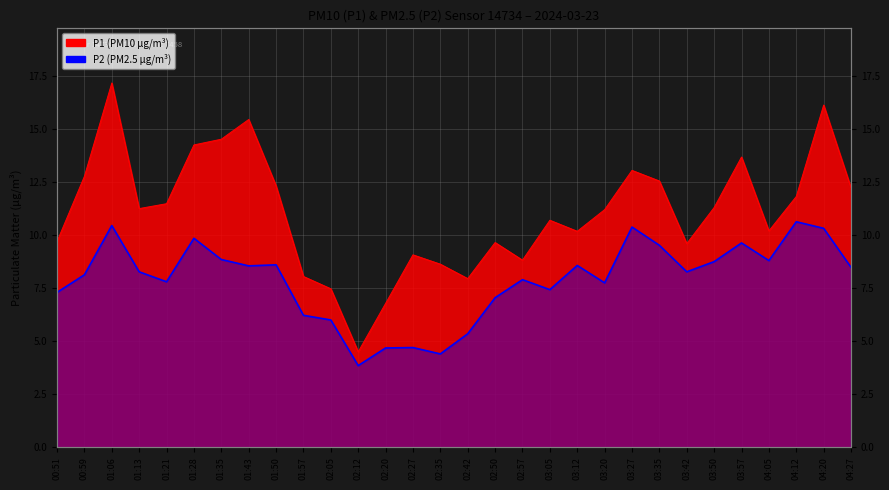

What is the sum of all P1 values?

332.5